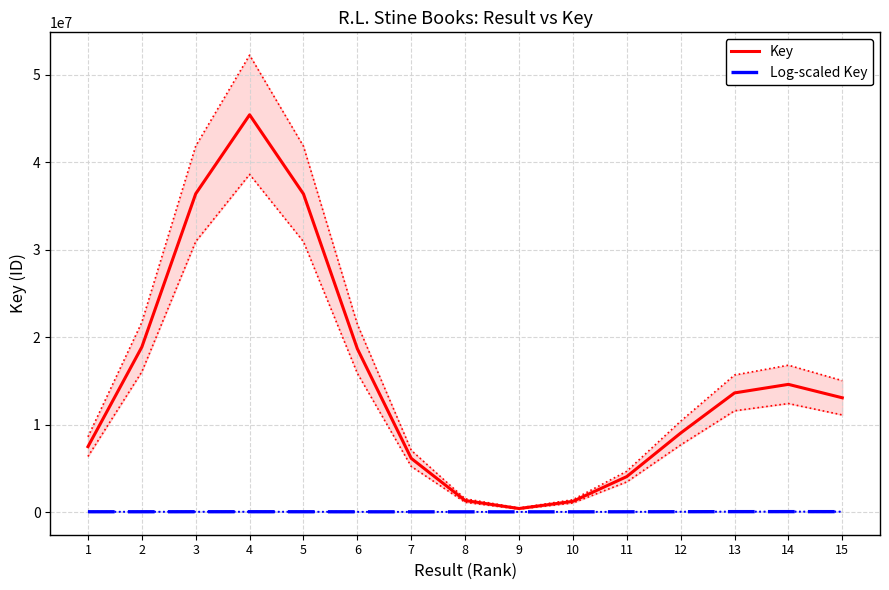

Is it true that Log-scaled Key equals 50077.3 at 1?

True